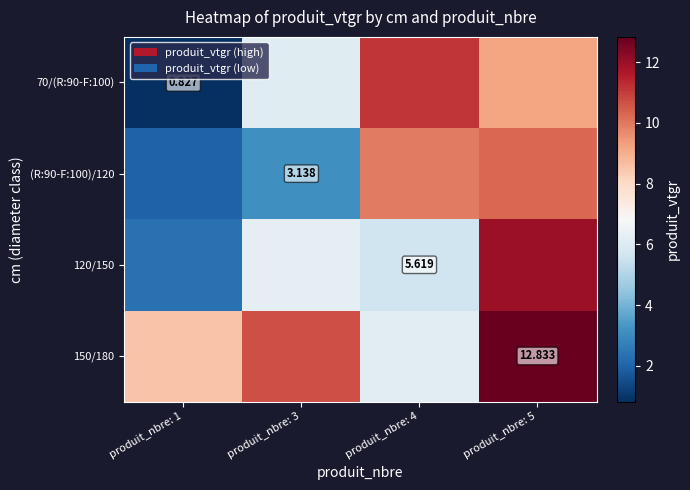

The value of 150/180 at produit_nbre: 4 is 6.2. True or false?

True